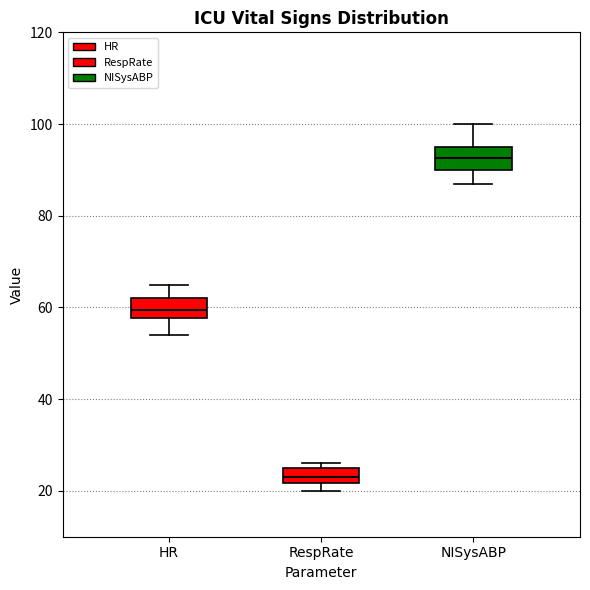

Reading left to right, read every box against the y-axis: the position of its median line, the range the box covers, and the ends of its whiskers. The values are not printed on the chart, so give them approximately, as read against the axis.

HR: median 60, box 58 to 62, whiskers 54 to 66
RespRate: median 24, box 22 to 26, whiskers 20 to 26 (just above the box's upper edge)
NISysABP: median 92, box 90 to 96, whiskers 88 to 100